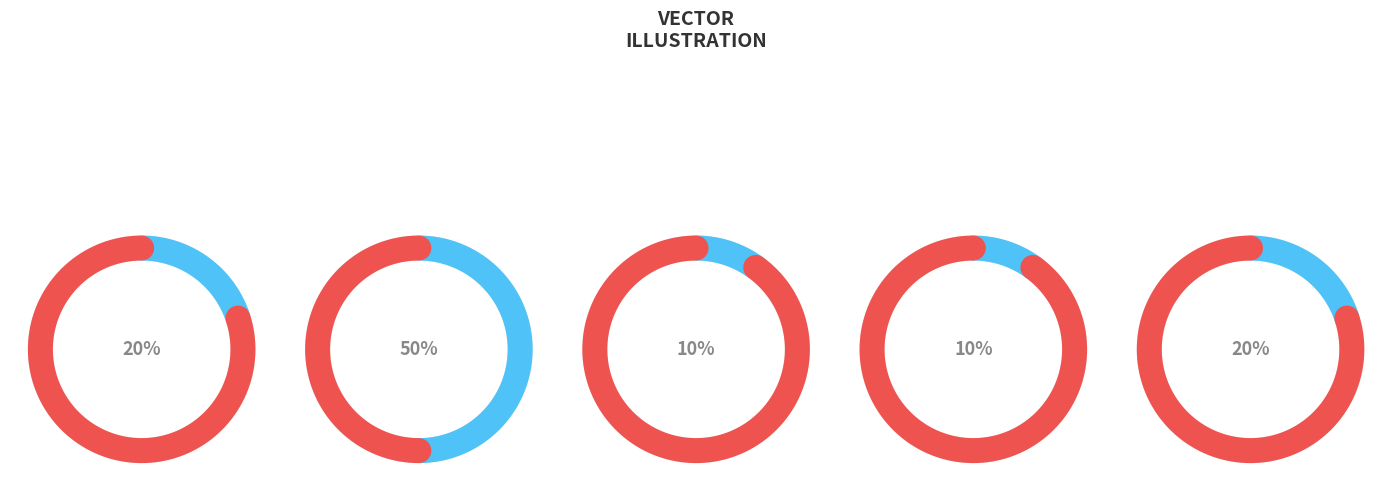

Count the number of slices in the pie.

5